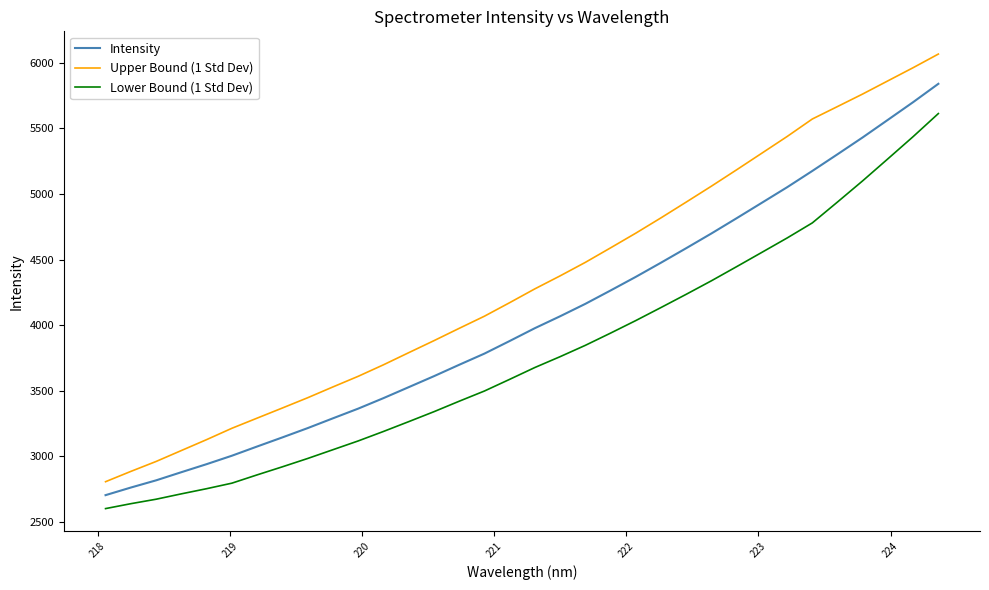

List the series in order of their peak value, highest first.

Upper Bound (1 Std Dev), Intensity, Lower Bound (1 Std Dev)